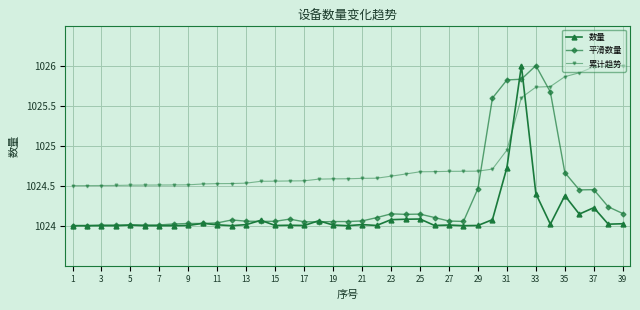

Which series ends up on top after the final intersection of 累计趋势 and 数量?

累计趋势